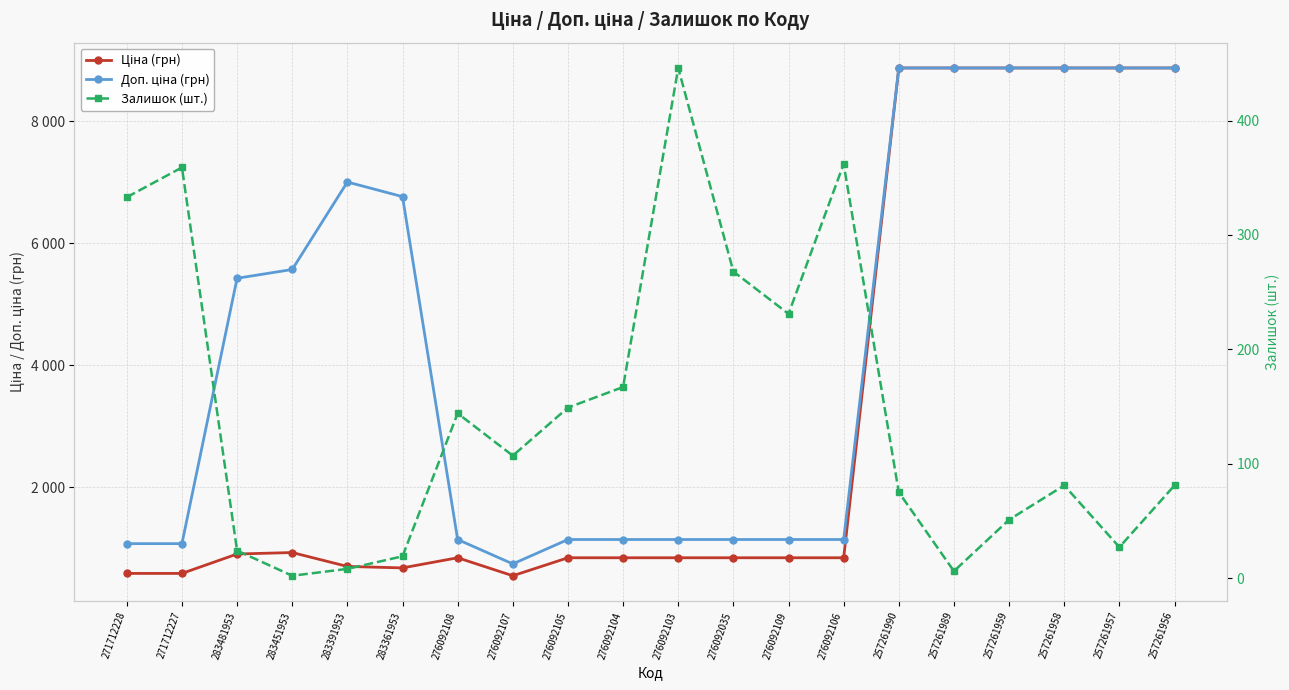

What is the label of the 5th point from the left?

283391953